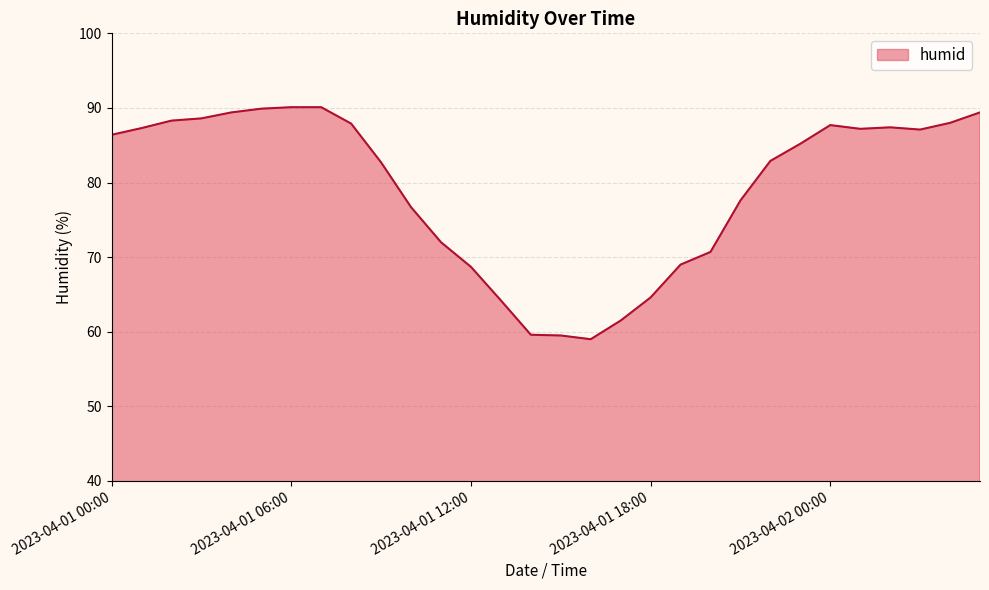

How many lines are shown in the chart?

1